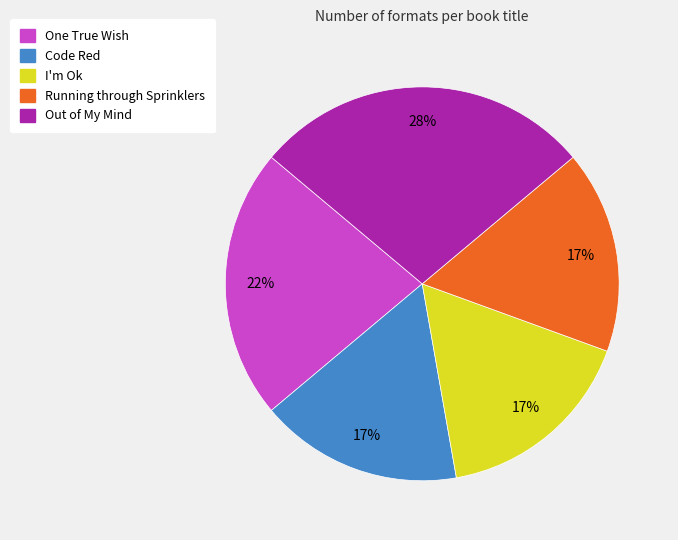

Which category has the biggest portion of the pie?

Out of My Mind